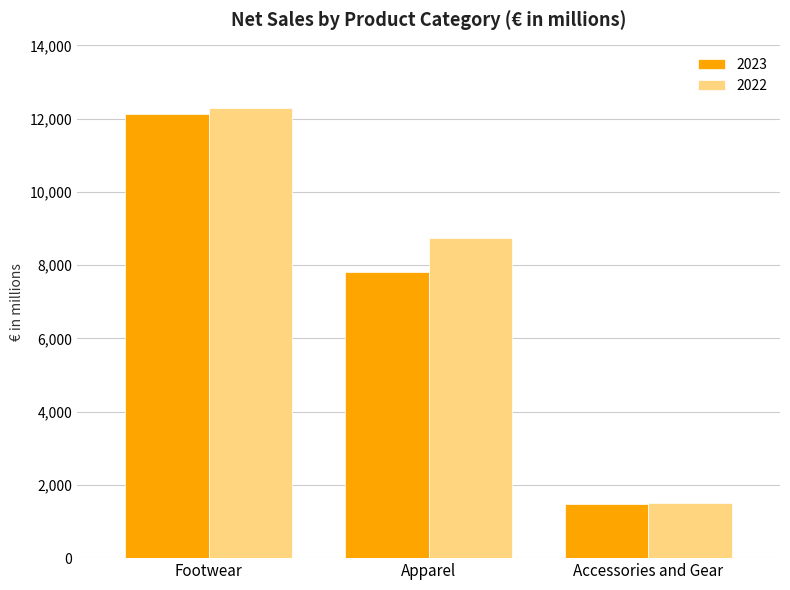

Count the number of categories in the chart.

3